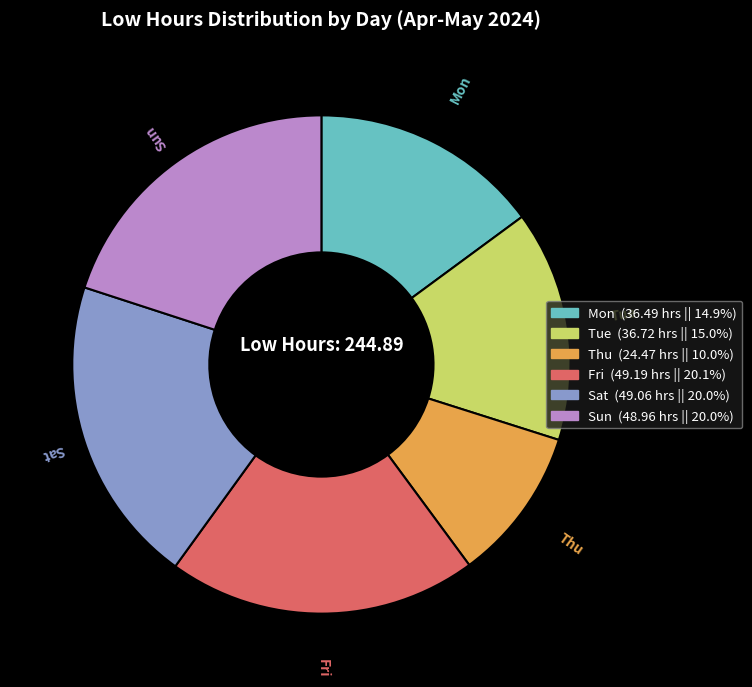

Is there a majority slice in this chart?

No